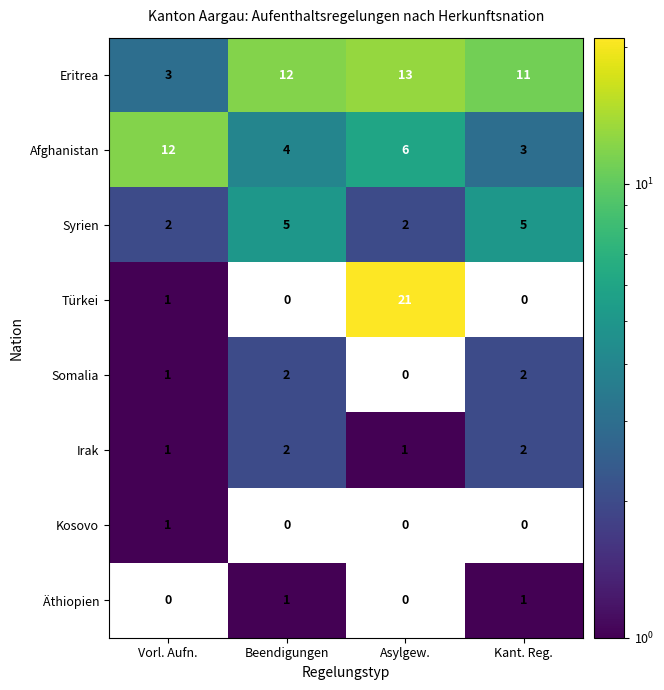

At which label does Afghanistan reach its peak?

Vorl. Aufn.